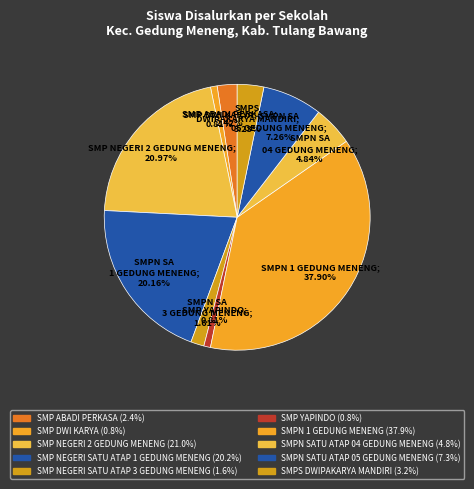

Rank the categories by value from highest to lowest.

SMPN 1 GEDUNG MENENG, SMP NEGERI 2 GEDUNG MENENG, SMP NEGERI SATU ATAP 1 GEDUNG MENENG, SMPN SATU ATAP 05 GEDUNG MENENG, SMPN SATU ATAP 04 GEDUNG MENENG, SMPS DWIPAKARYA MANDIRI, SMP ABADI PERKASA, SMP NEGERI SATU ATAP 3 GEDUNG MENENG, SMP DWI KARYA, SMP YAPINDO